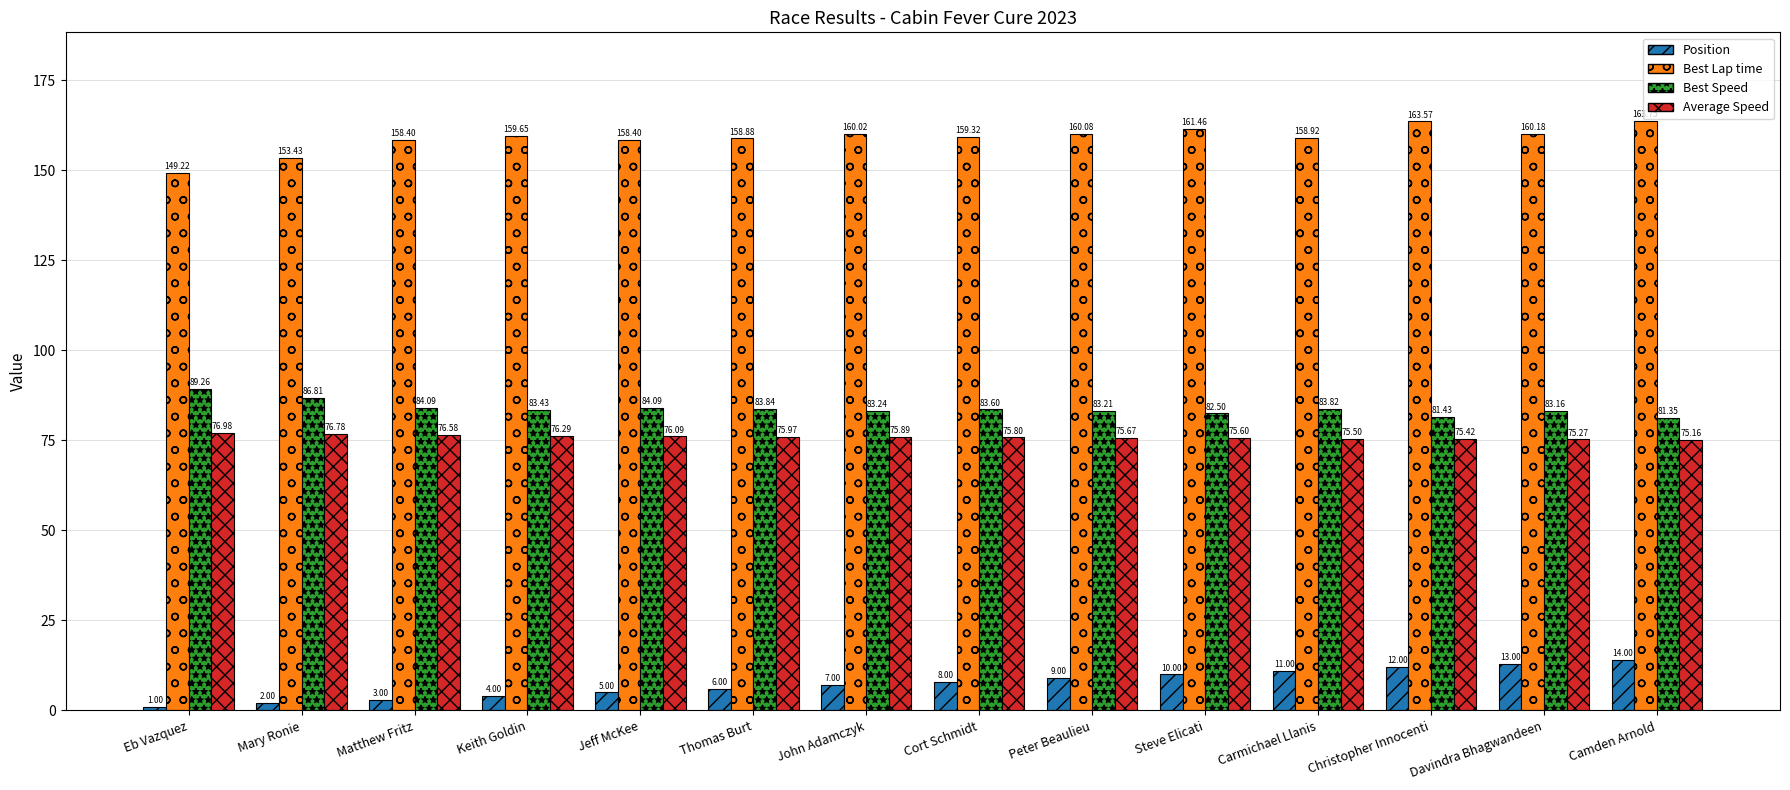

How many data points in Best Speed are less than 83?

3